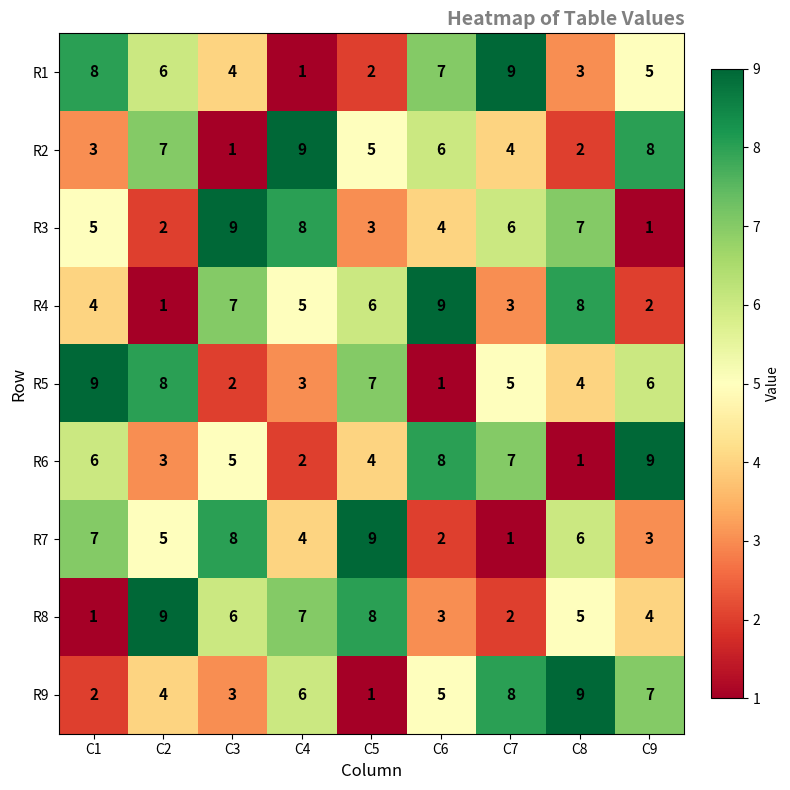

What is the sum of the R6 values at C6 and C8?

9